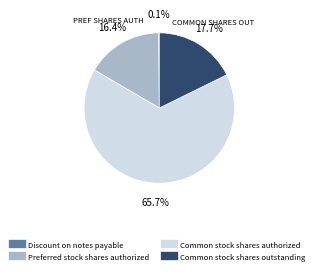

What percentage is NOT represented by Common stock shares outstanding?

82.3%